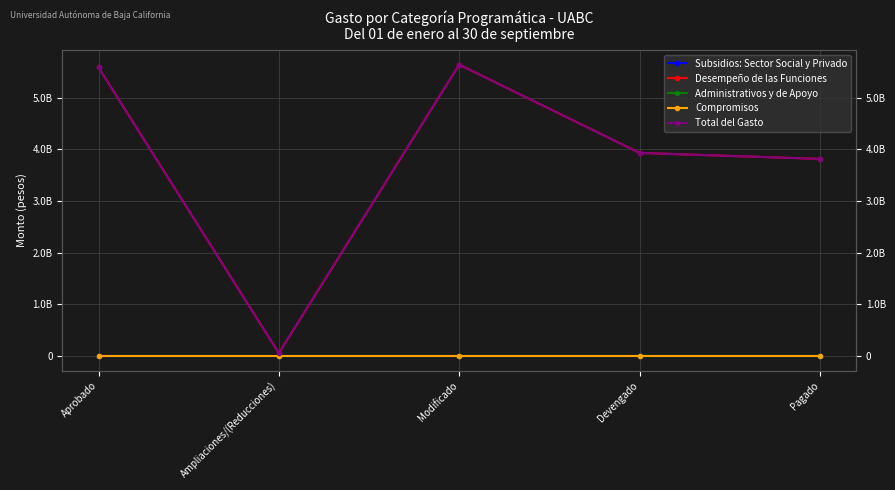

True or false: Total del Gasto and Subsidios: Sector Social y Privado cross at least once.

False